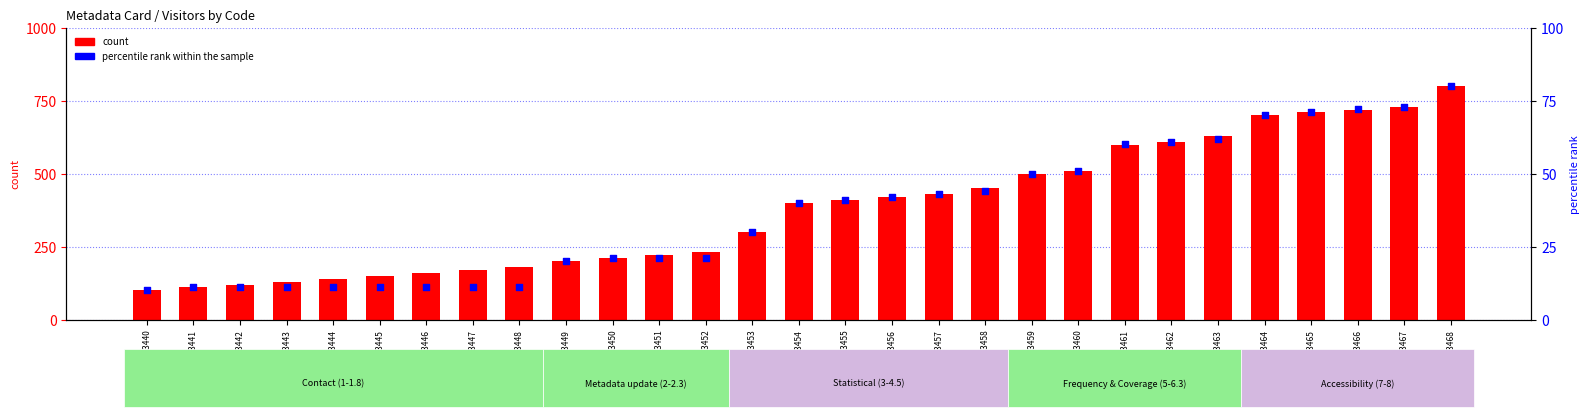

Which series has the largest total across all categories?

count